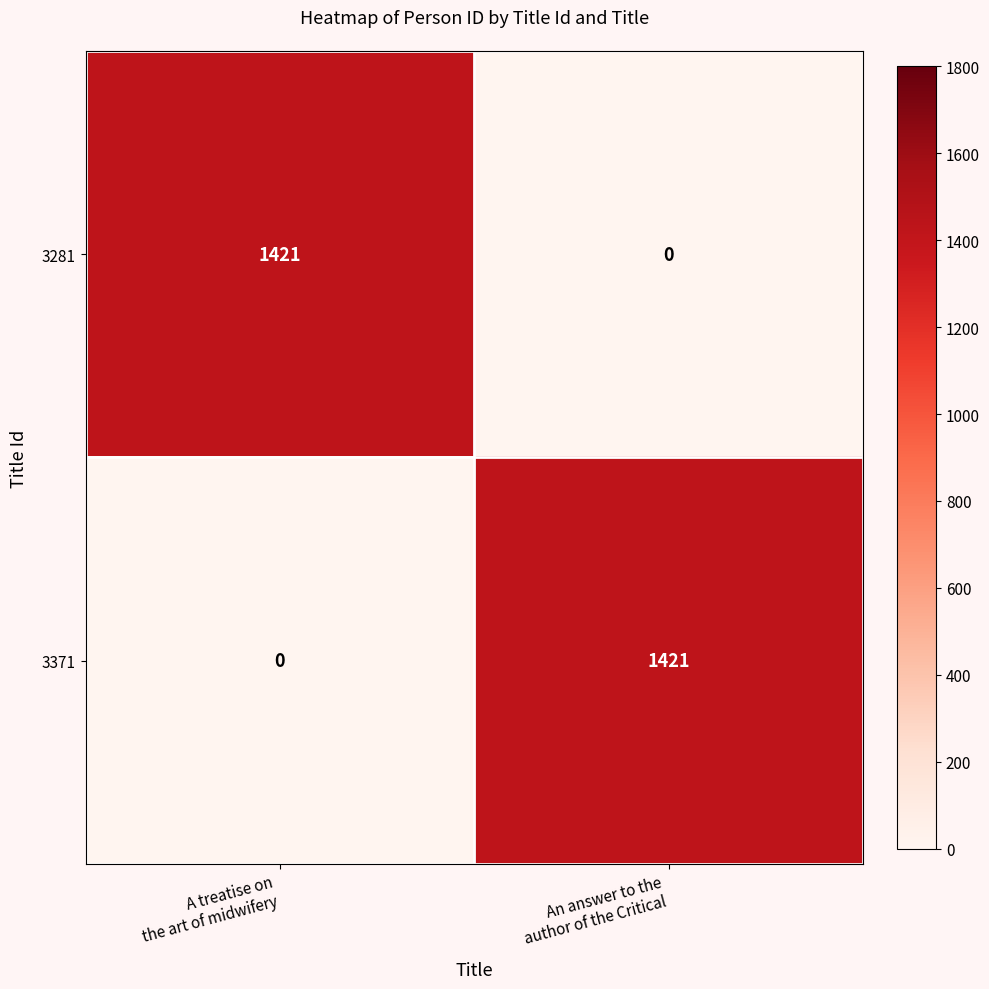

What is the sum of all 3281 values?

1421